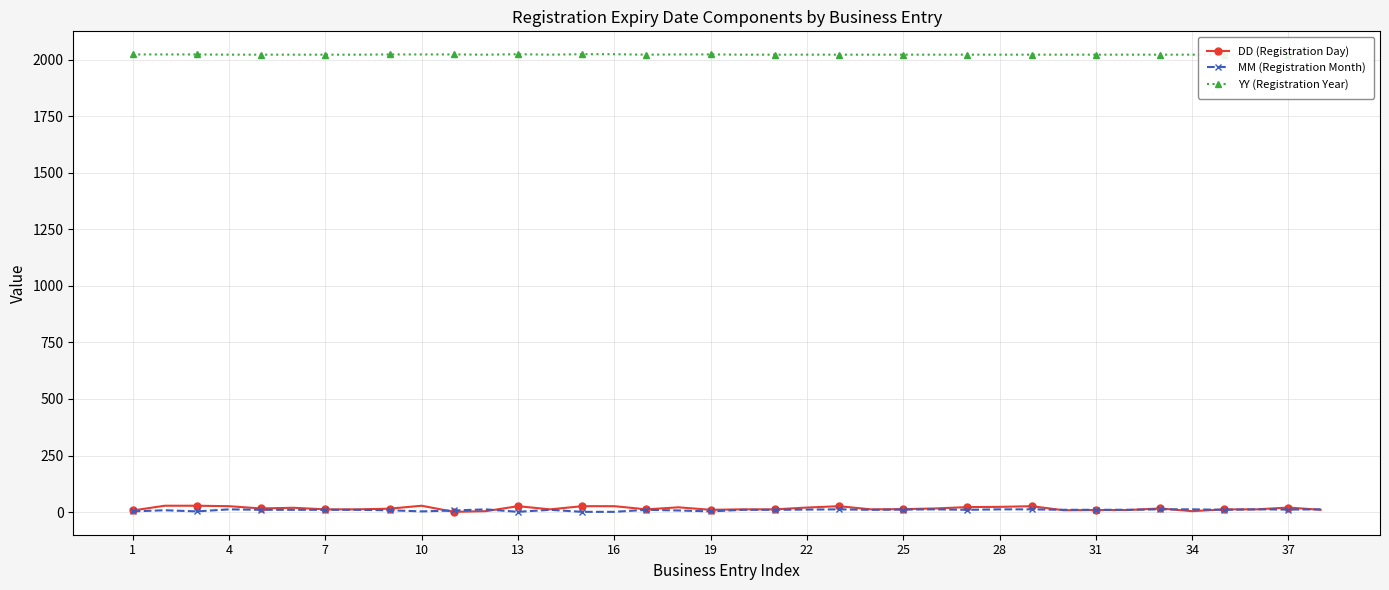

How many interior local peaks does the DD (Registration Day) series have?

8